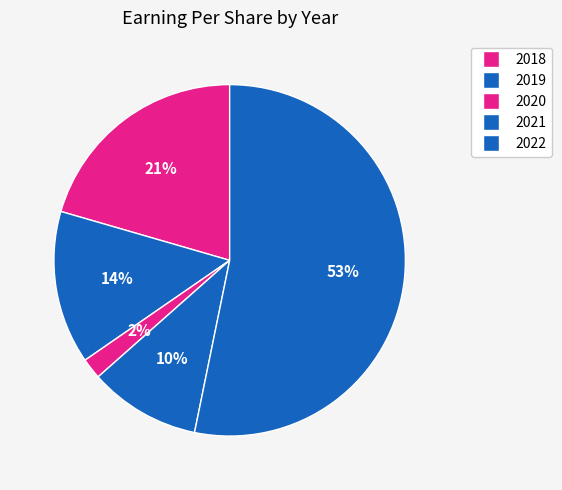

To the nearest percent, what portion does 2019 represent?

14%